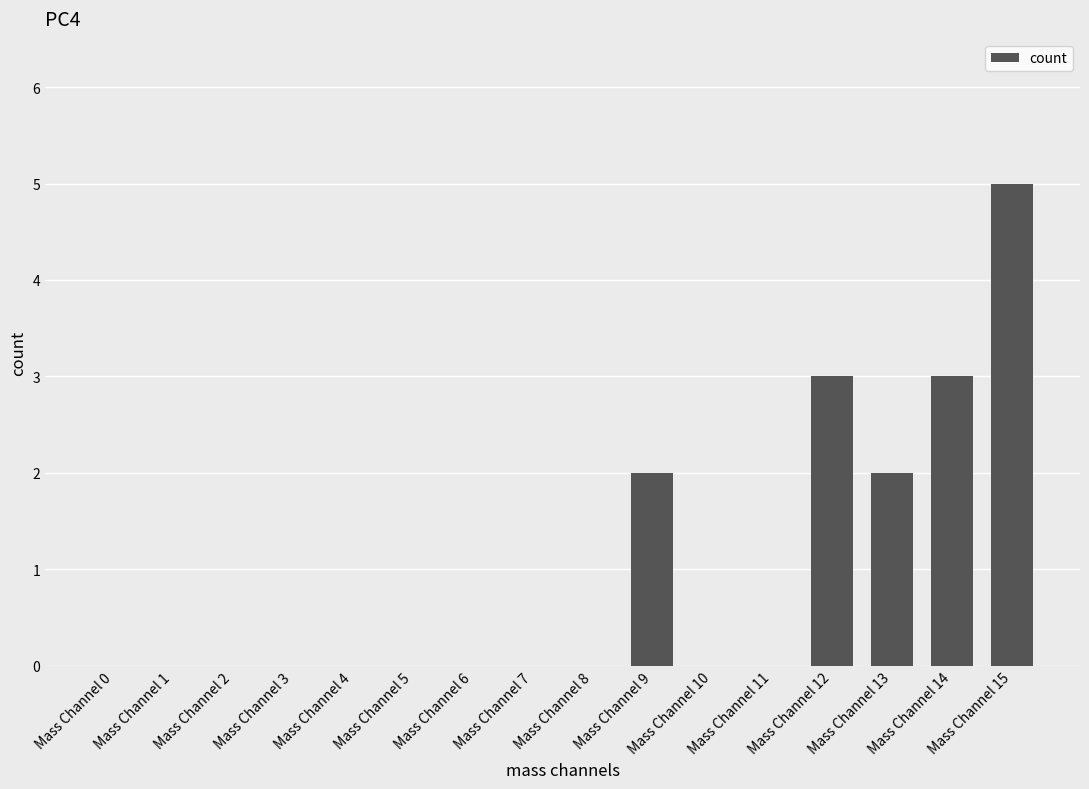

Reading left to right, transcribe all the data shown in this chart.

0	0	0	0	0	0	0	0	0	2	0	0	3	2	3	5